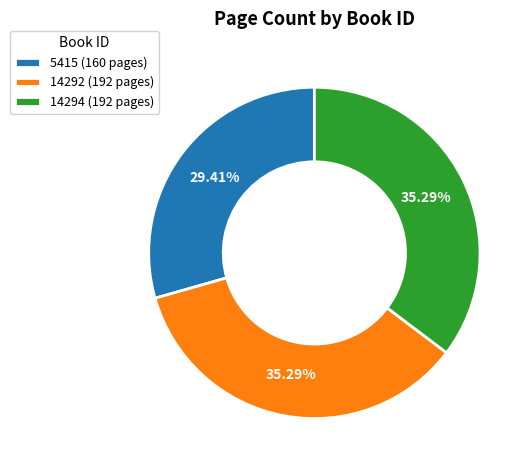

What percentage is NOT represented by 5415?

70.6%